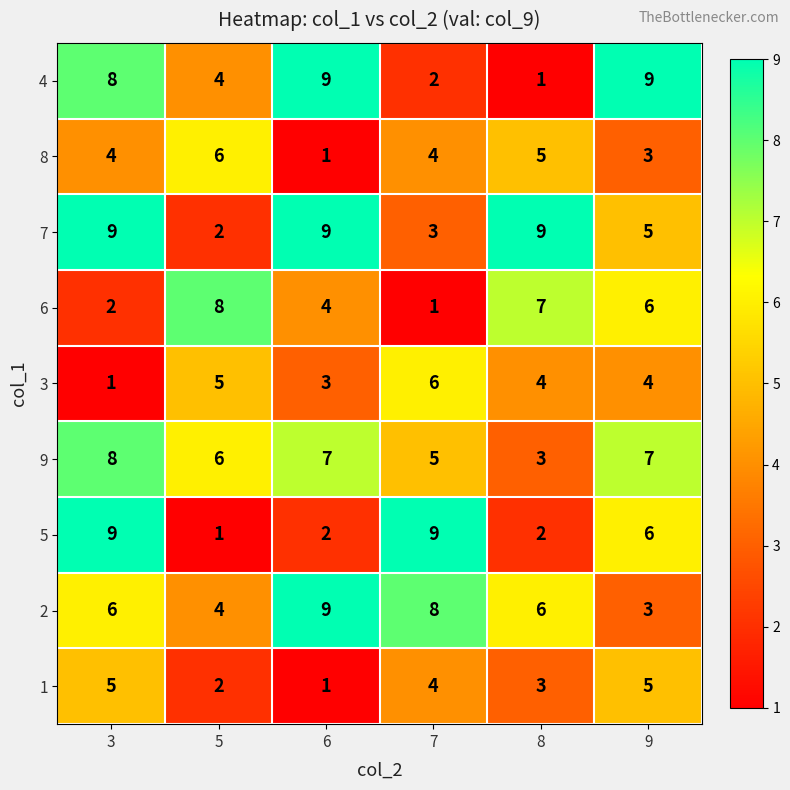

What is the greatest value displayed?

9